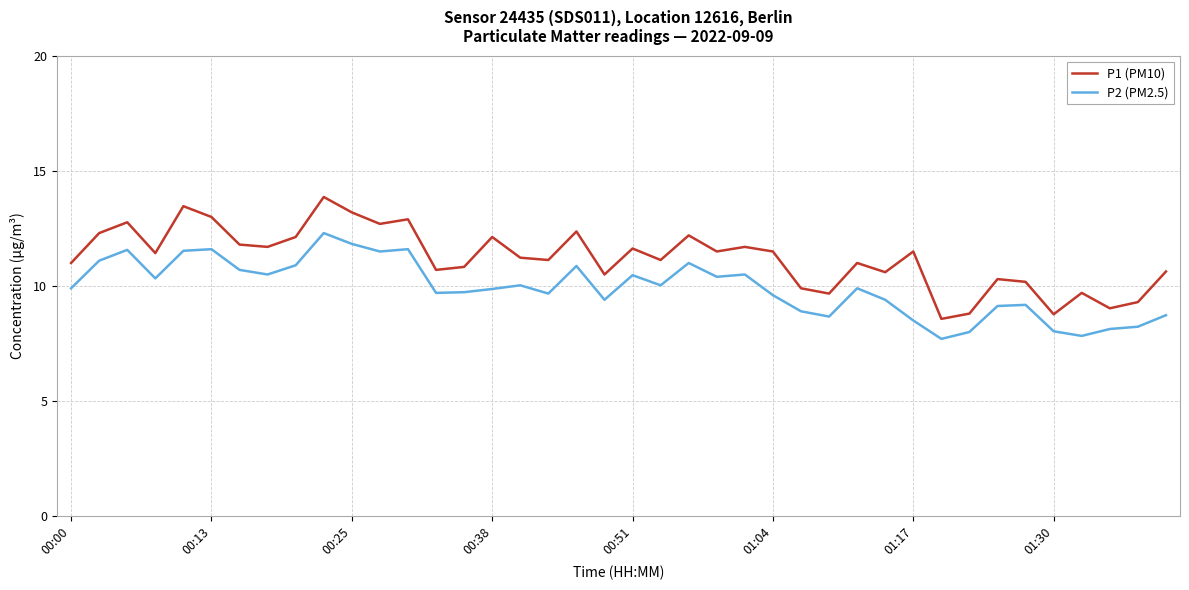

True or false: P2 (PM2.5) and P1 (PM10) intersect in this chart.

False